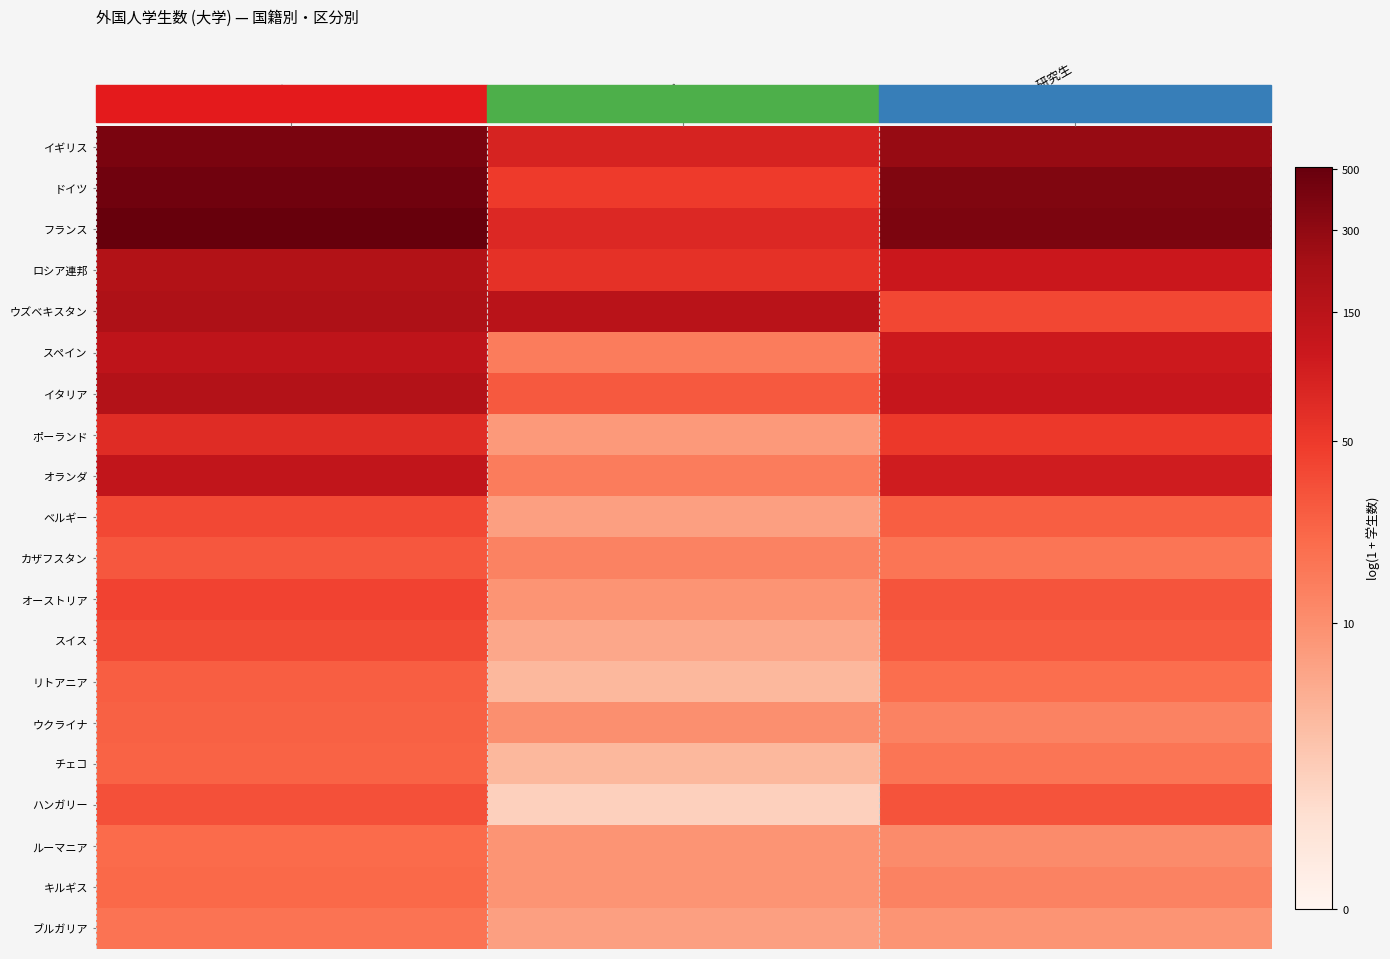

Count the number of categories in the chart.

3